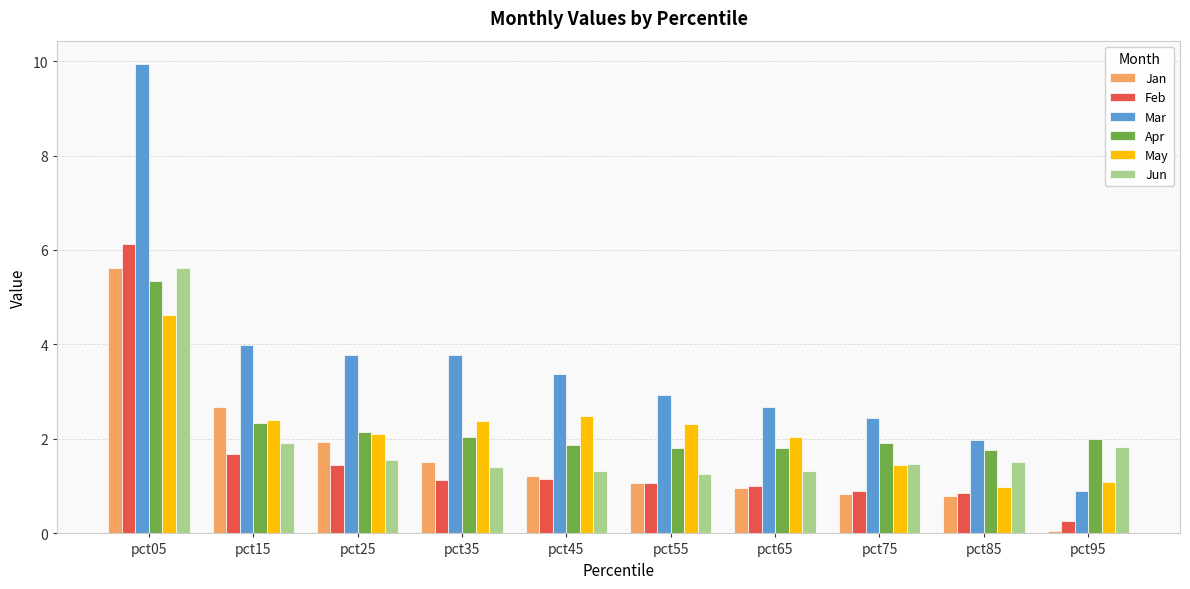

What is the maximum value shown in the chart?

9.9